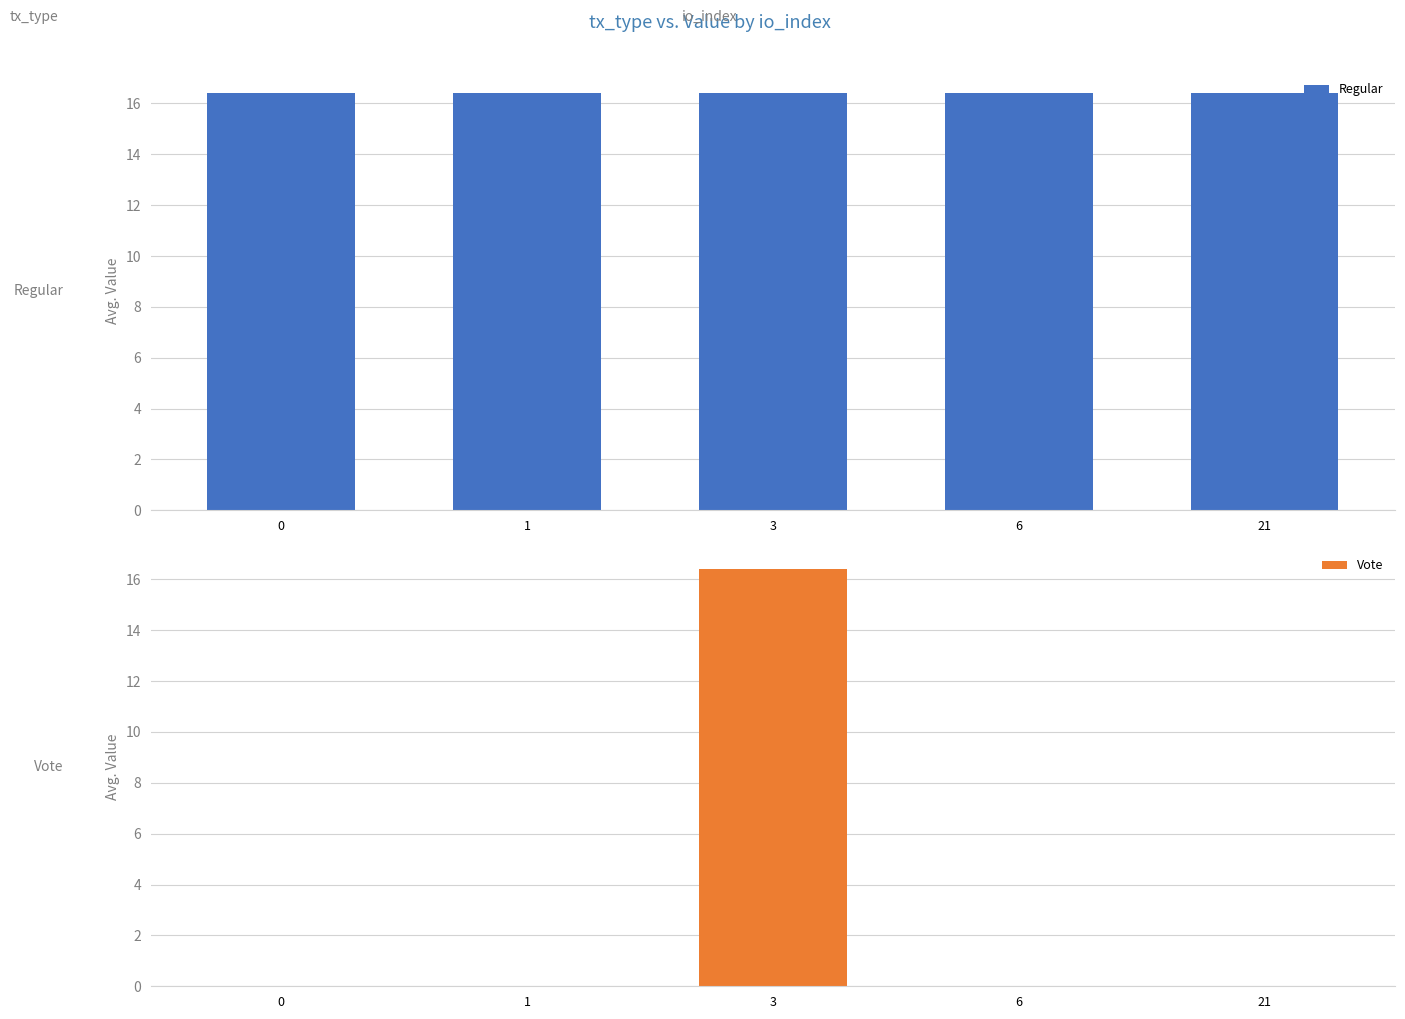

Is it true that Regular equals 16.4 at 1?

True